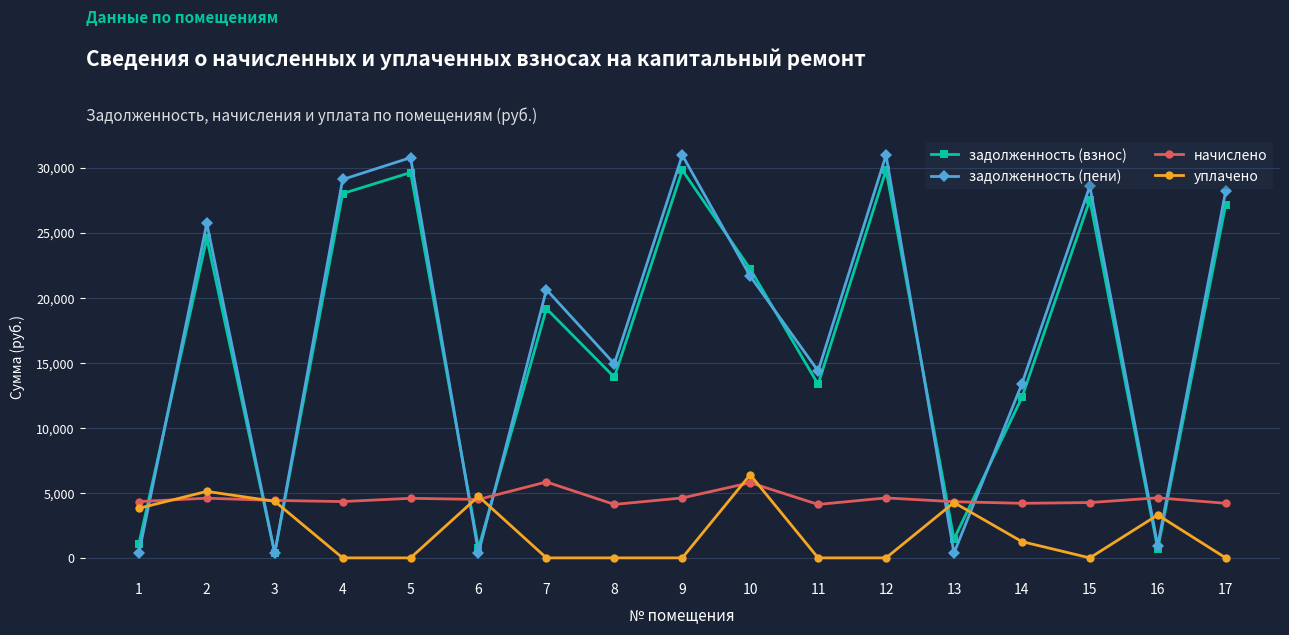

Is the value of начислено at 11 greater than the value of задолженность (пени) at 3?

Yes